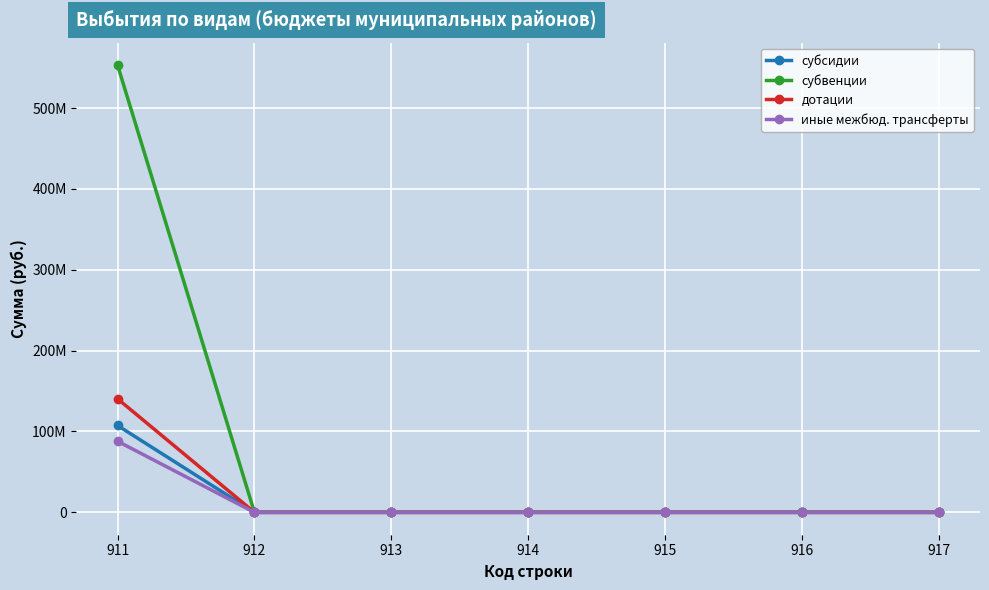

What is the difference between the maximum and minimum values in the дотации series?

140457900.0